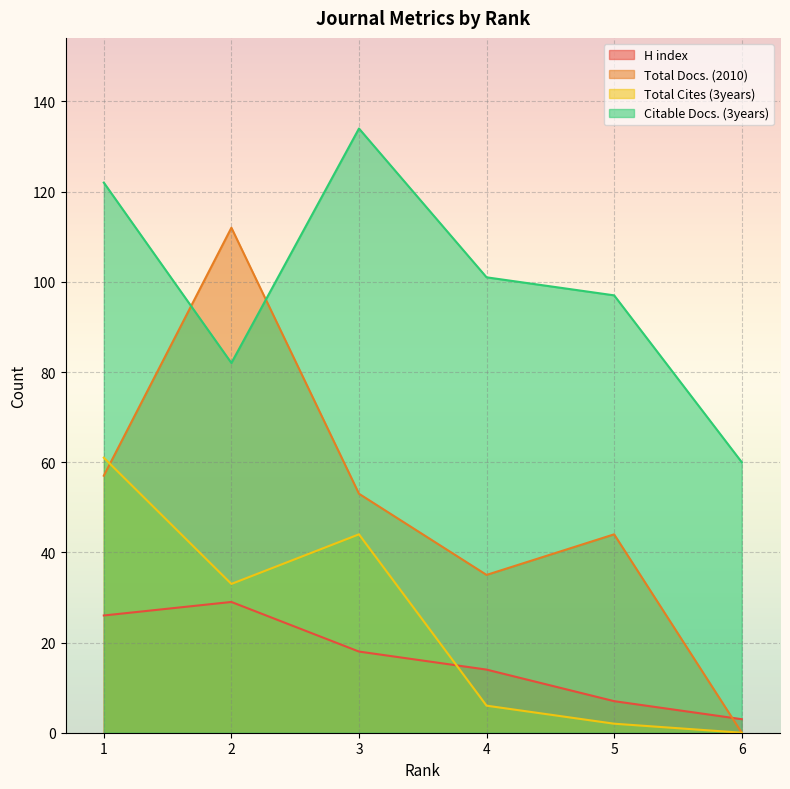

How many data points does each series have?

6